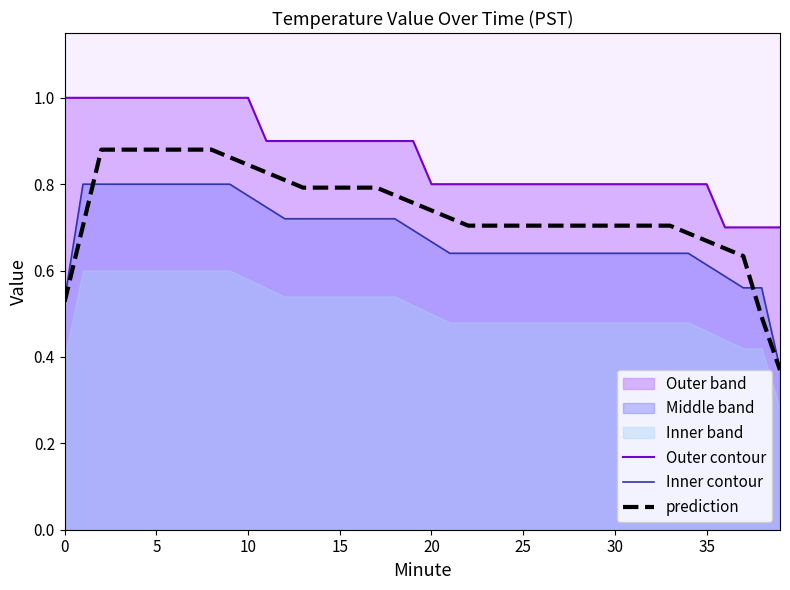

True or false: Inner contour and Outer contour cross at least once.

False